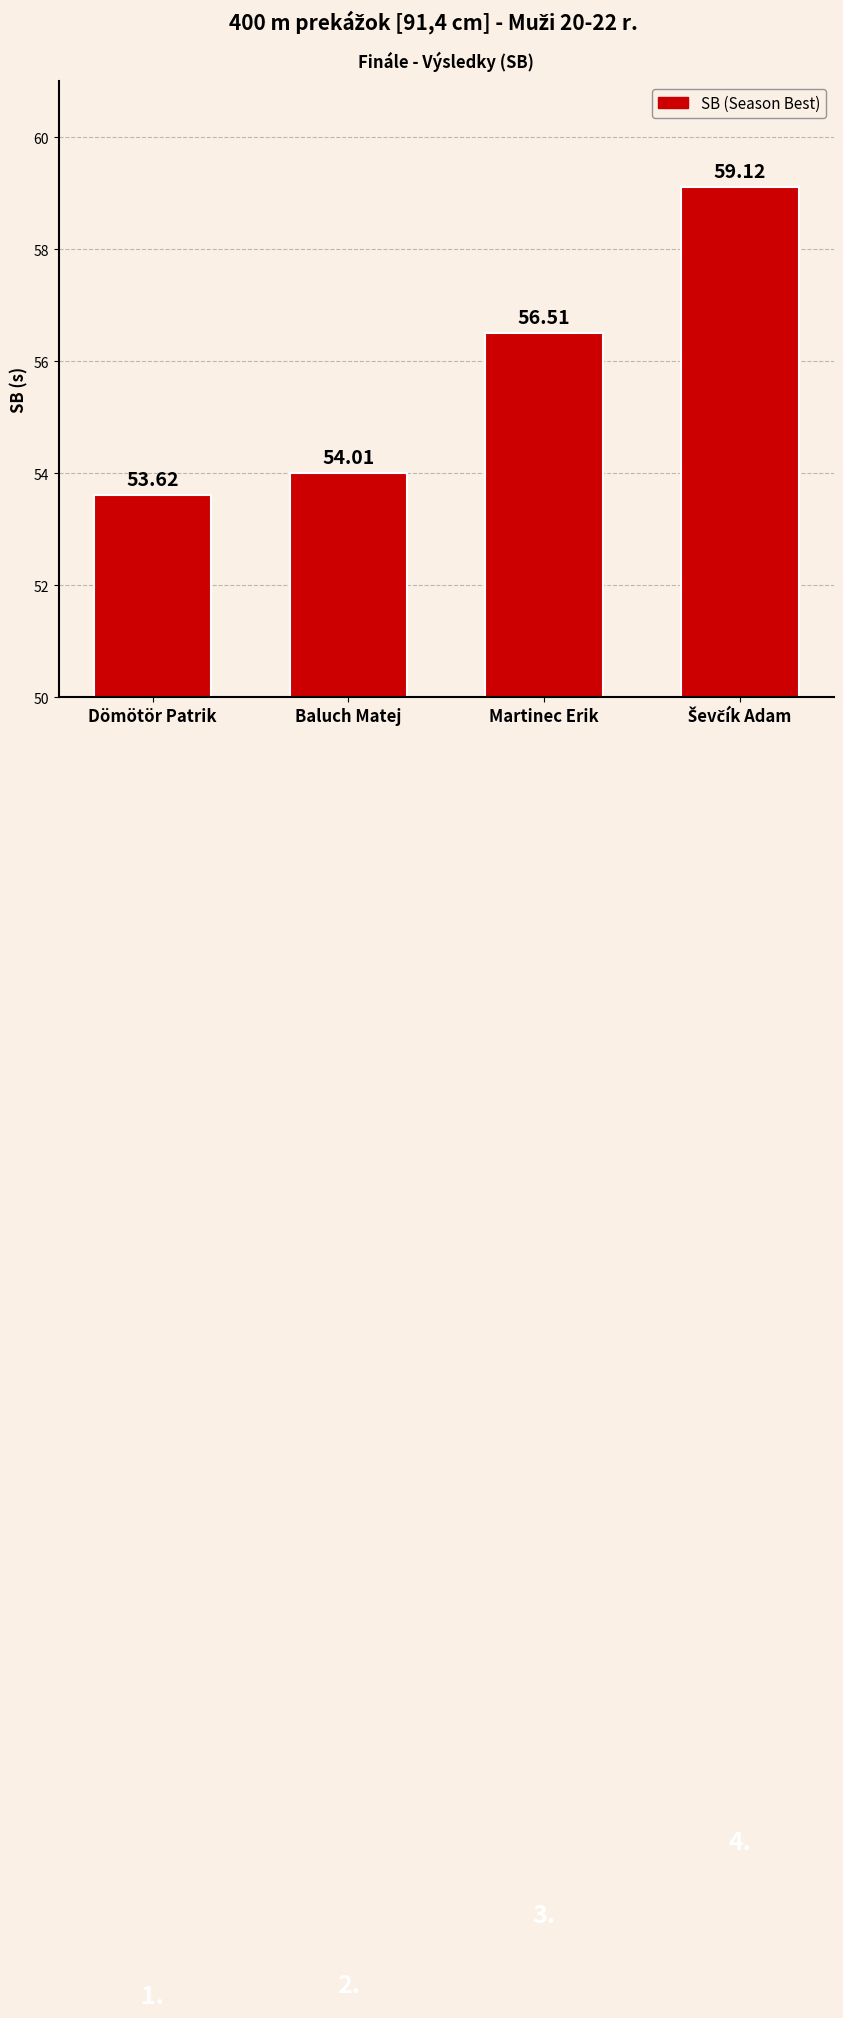

What is the maximum value shown in the chart?

59.1